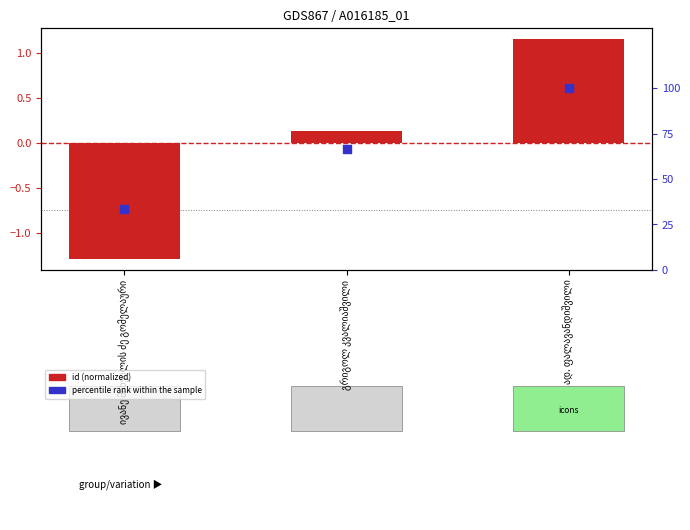

What is the total value across all series at გრიგოლ კვალიაშვილი?

66.8